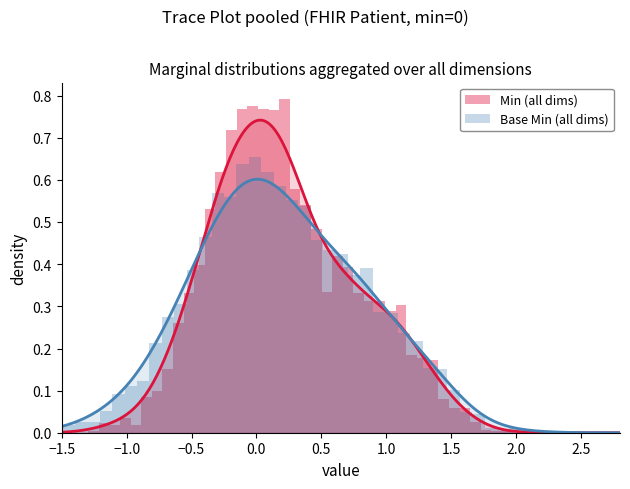

How many lines are shown in the chart?

2